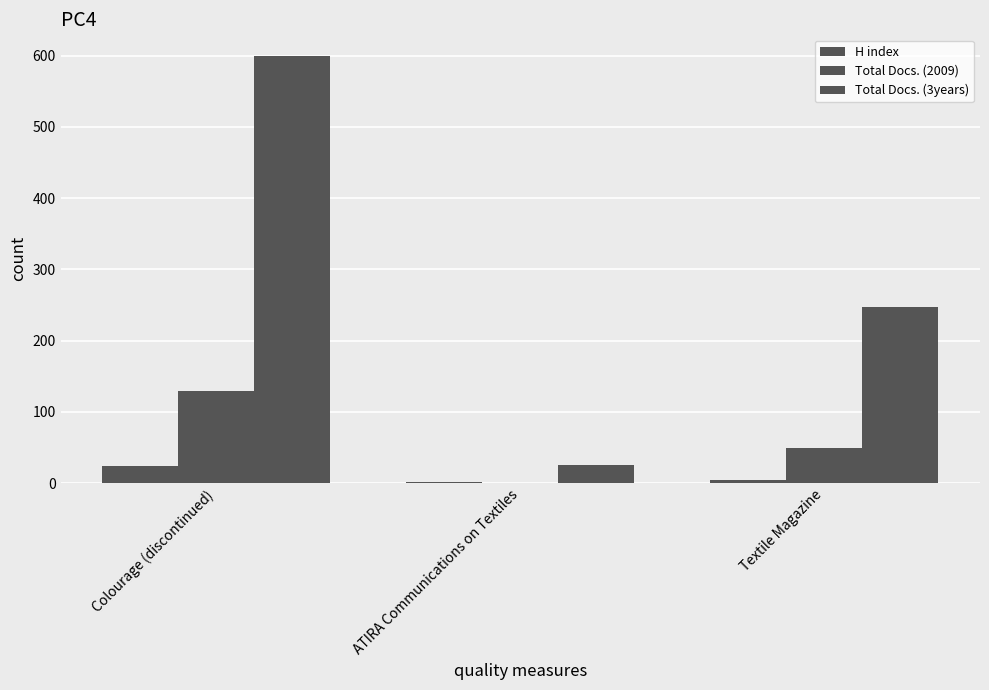

True or false: Total Docs. (3years) has a value of 428 at Textile Magazine.

False